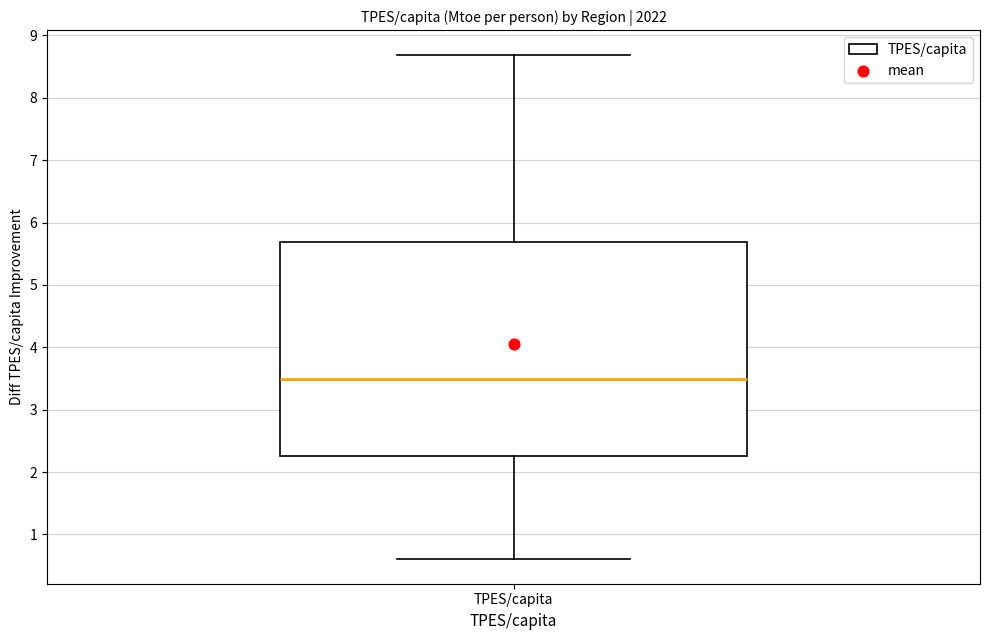

Transcribe this box plot: give where the median line is, the range the box spans, and where the two whiskers end, as read against the y-axis. The values are not printed on the chart, so give them approximately, as read against the axis.

median 3.5, box 2.3 to 5.7, whiskers 0.6 to 8.7